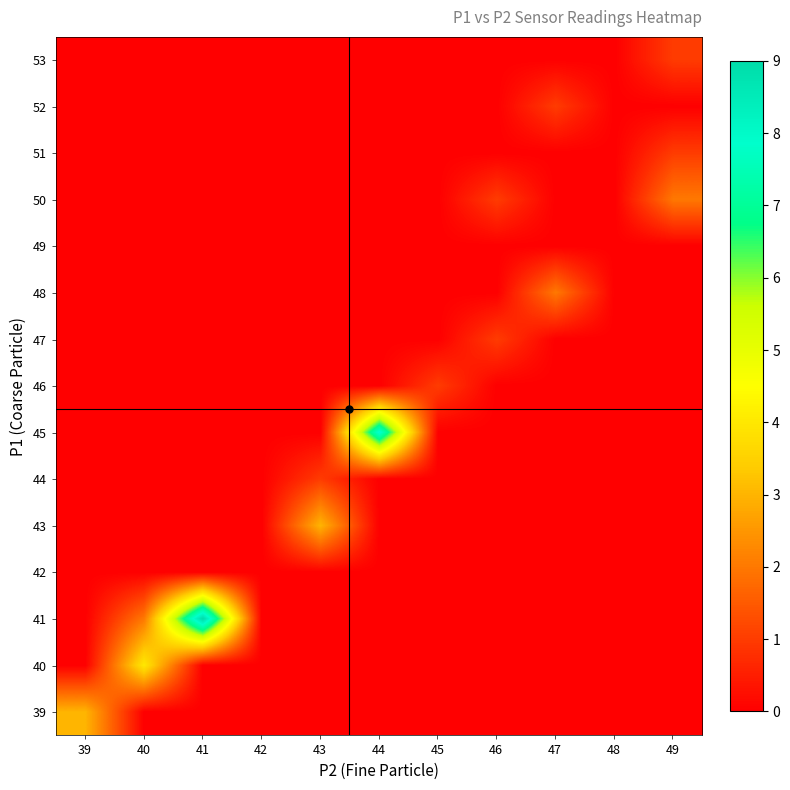

What is the spread (max minus min) of values at 41?

9